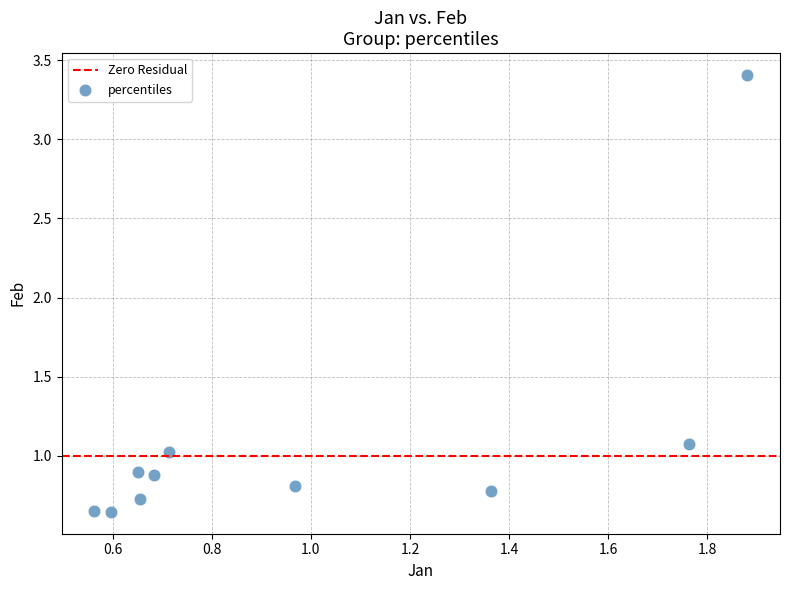

What is the average X value?

1.0